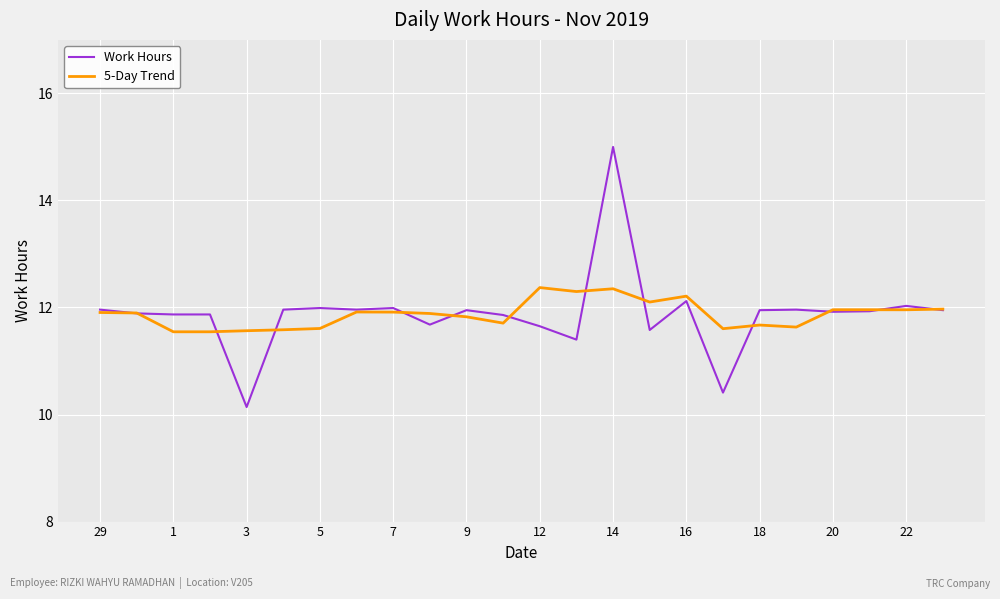

Which series has the widest spread of values?

Work Hours